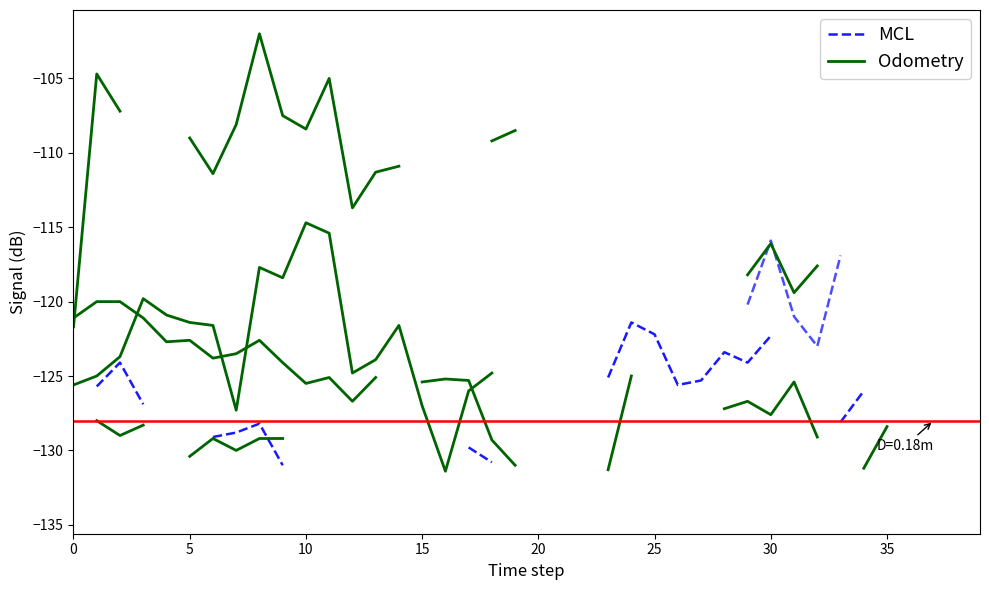

What are all the series names shown in the legend?

MCL, Odometry